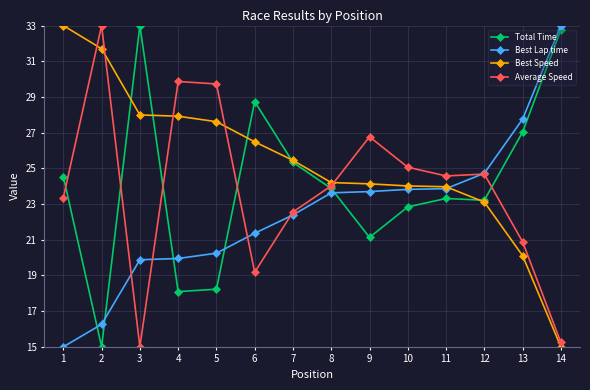

What is the approximate value of Best Lap time at 11?

23.9